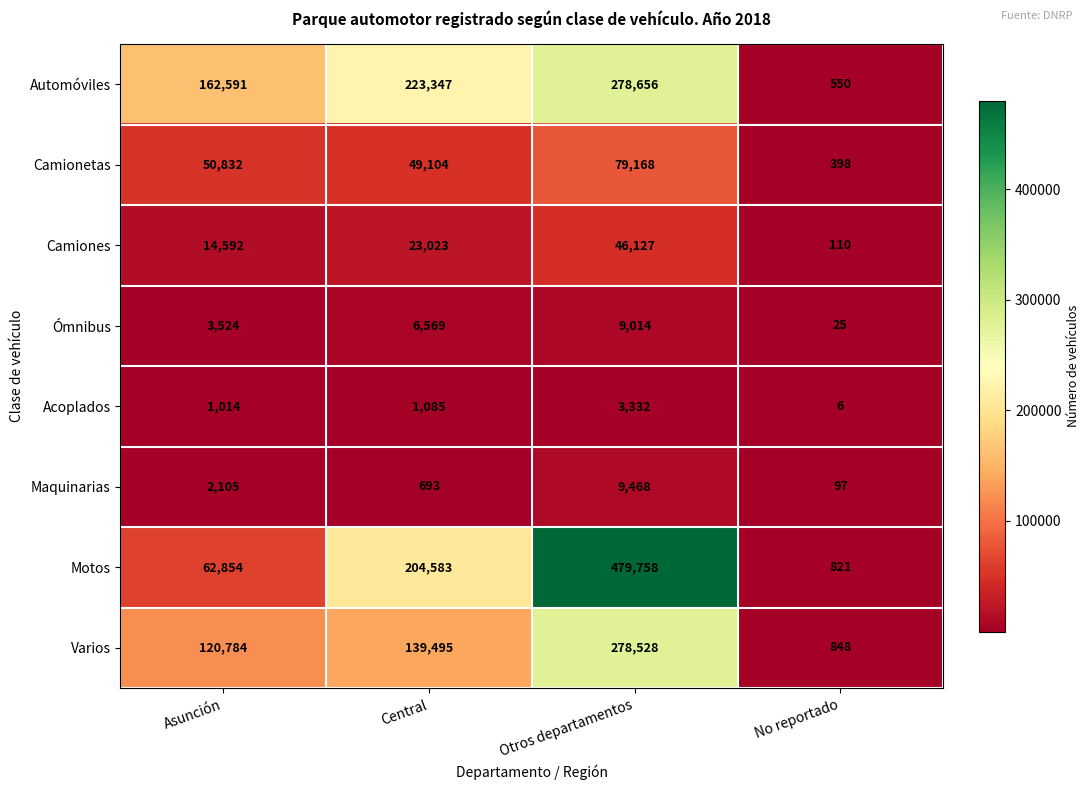

How many series are shown in this chart?

8